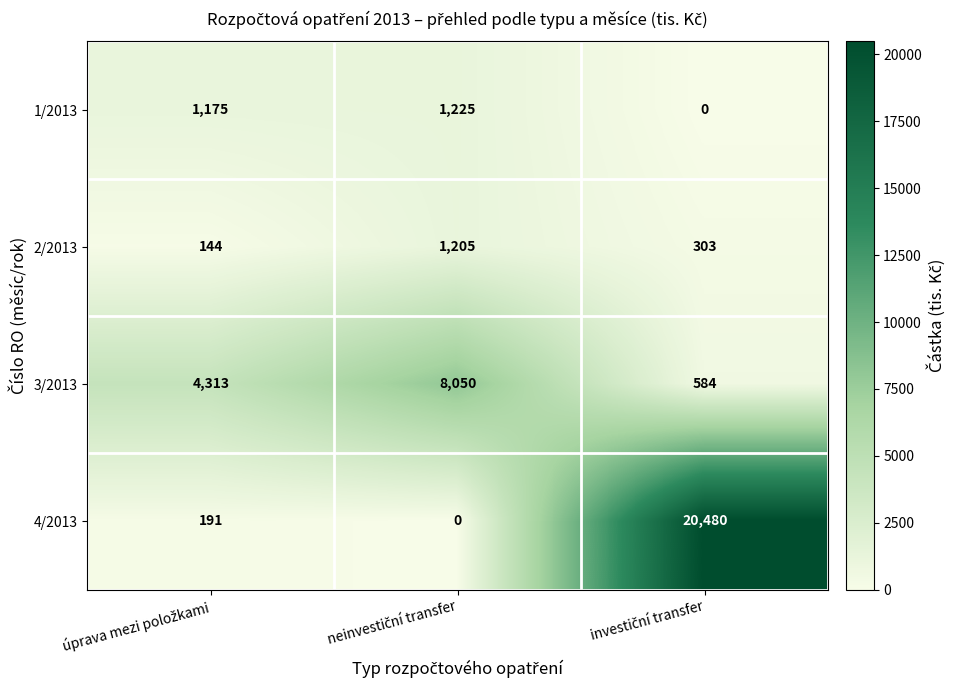

Which series has the largest range (max minus min)?

4/2013